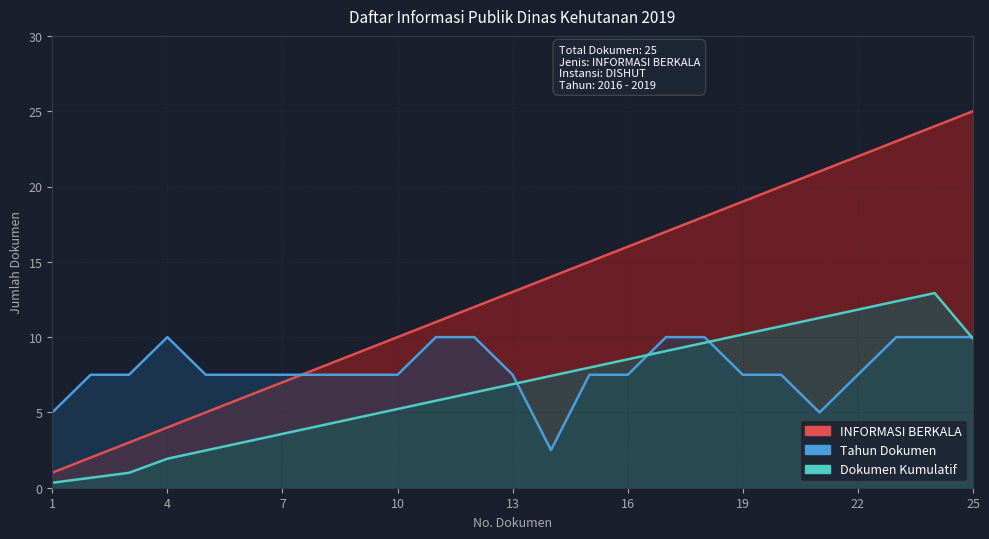

Where does the Dokumen Kumulatif series first go above 6?

12